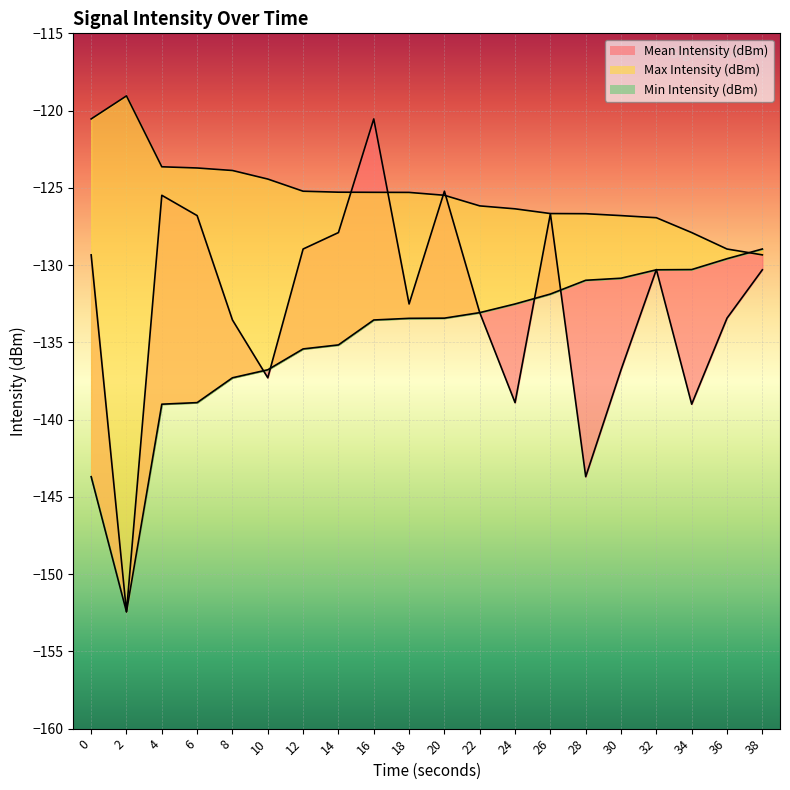

At which category is the sum across all series the highest?

16